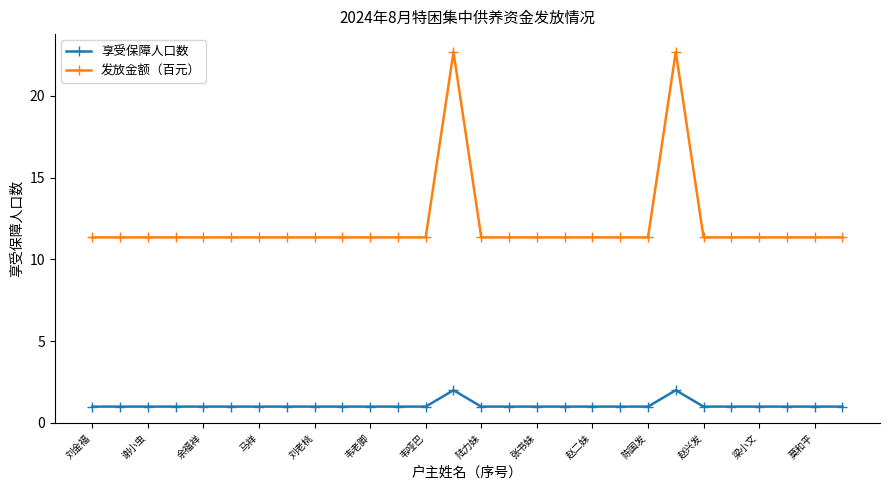

What is the minimum value shown in the chart?

1.0